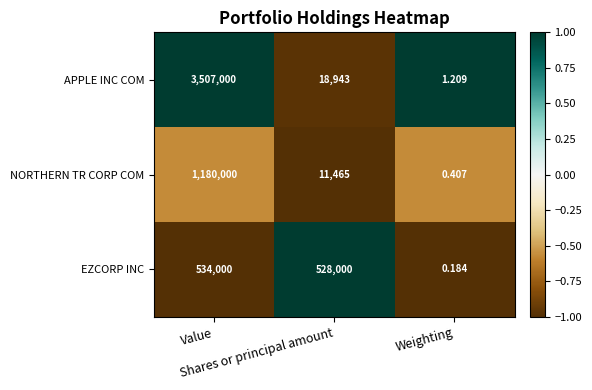

Rank the series by their maximum value, from lowest to highest.

EZCORP INC, NORTHERN TR CORP COM, APPLE INC COM